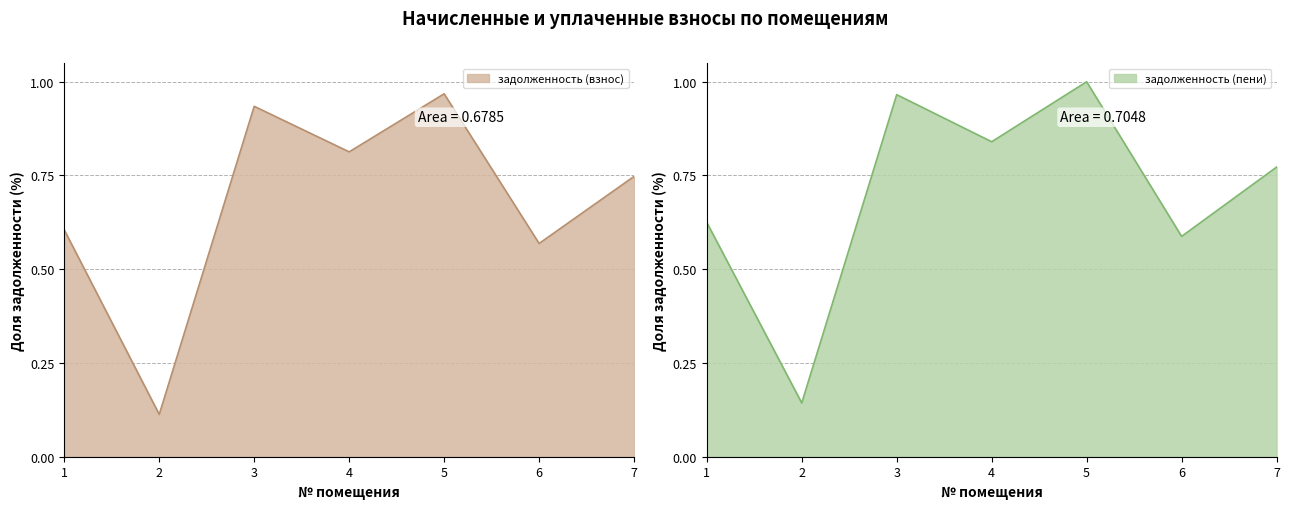

Is the value of задолженность (взнос) at 7 greater than the value of задолженность (пени) at 3?

No